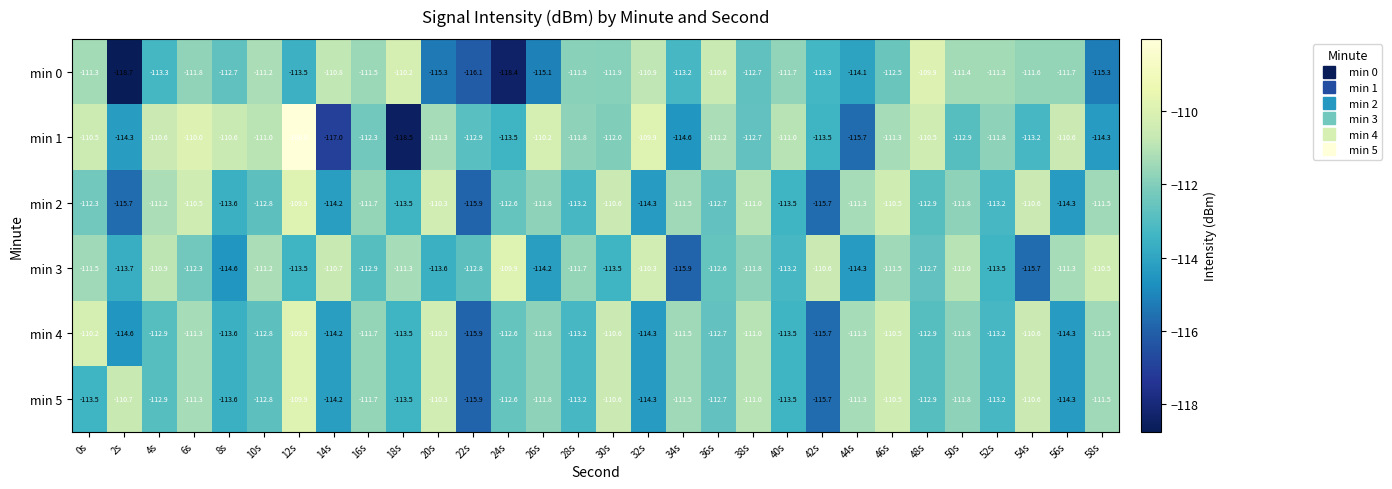

At which category does the chart reach its peak across all series?

12s